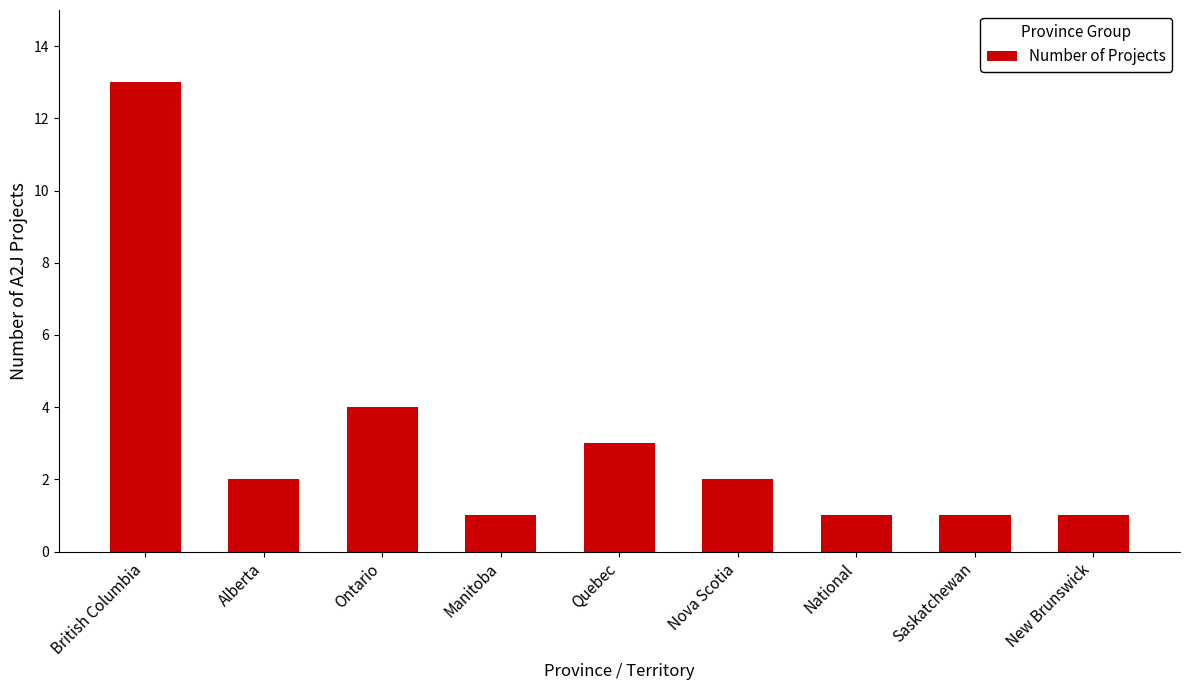

Approximately how many times larger is the value at New Brunswick compared to British Columbia?

0.1